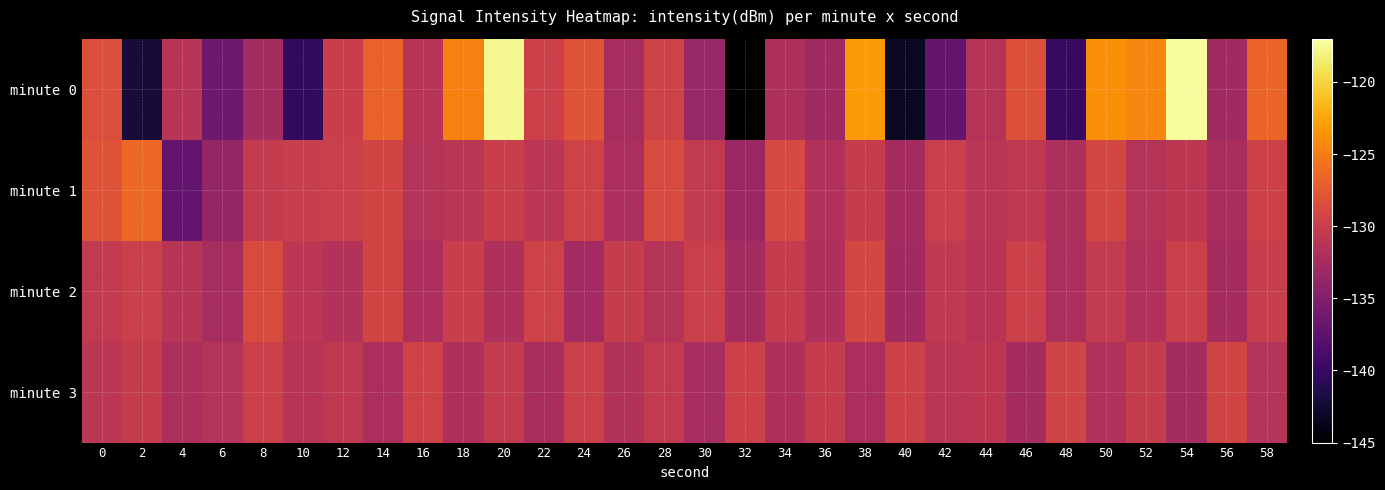

Which series has the largest total across all categories?

minute 1